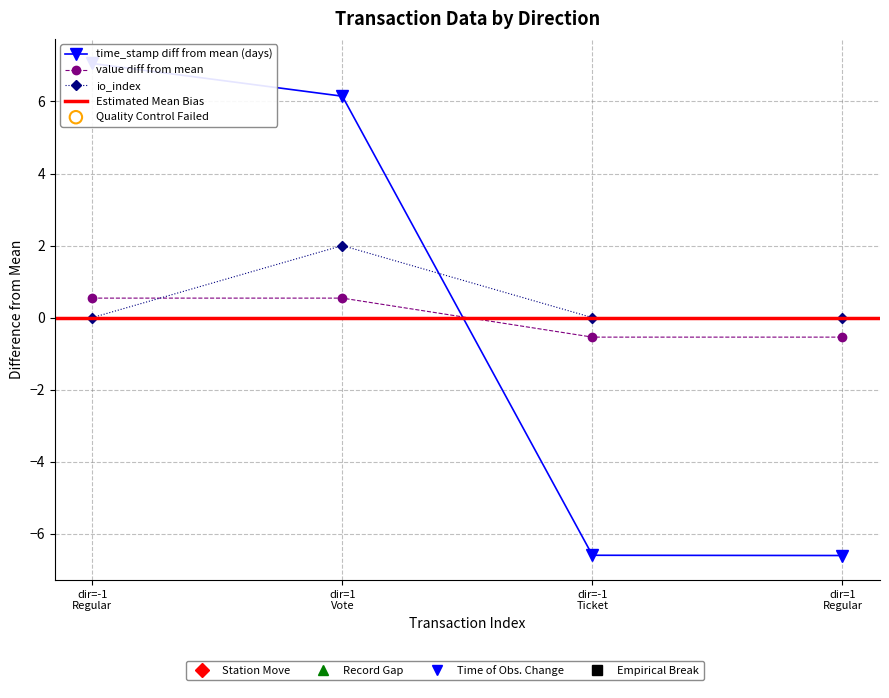

Is the value of io_index at -1 greater than the value of value at -1?

No